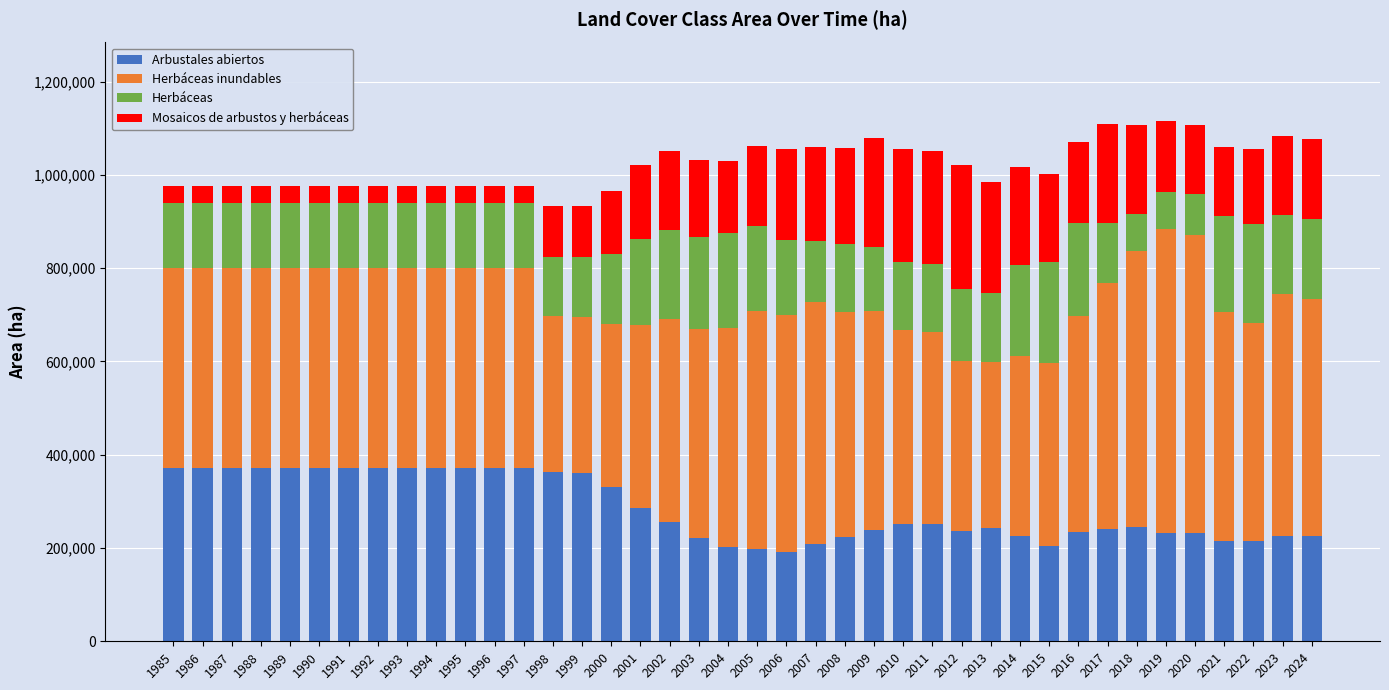

How many data points in Arbustales abiertos are less than 250428?

20